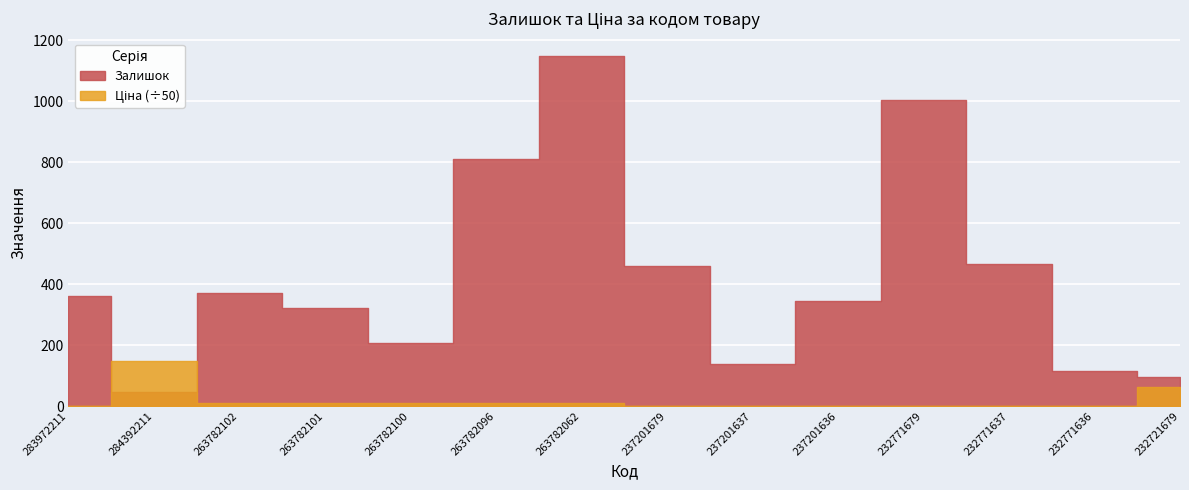

What is the difference between the maximum and minimum values in the Залишок series?

1101.0